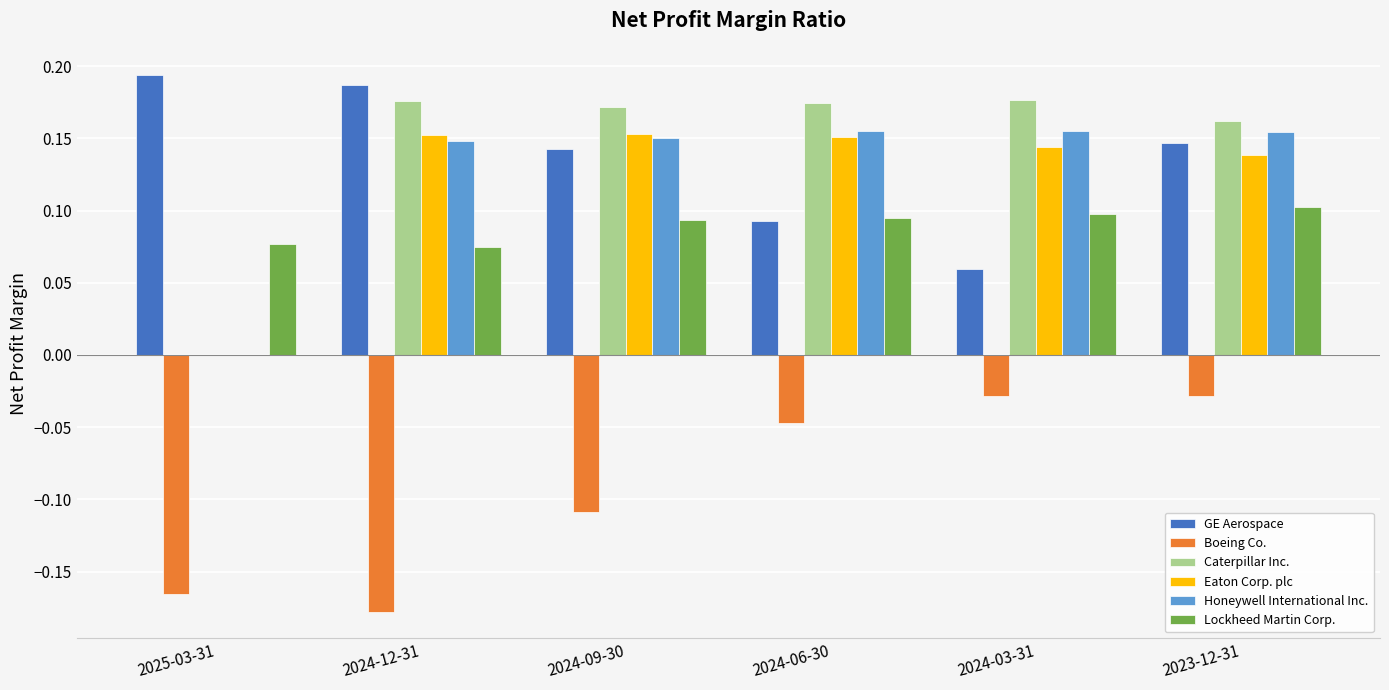

The value of Lockheed Martin Corp. at 2025-03-31 is 0.1. True or false?

True